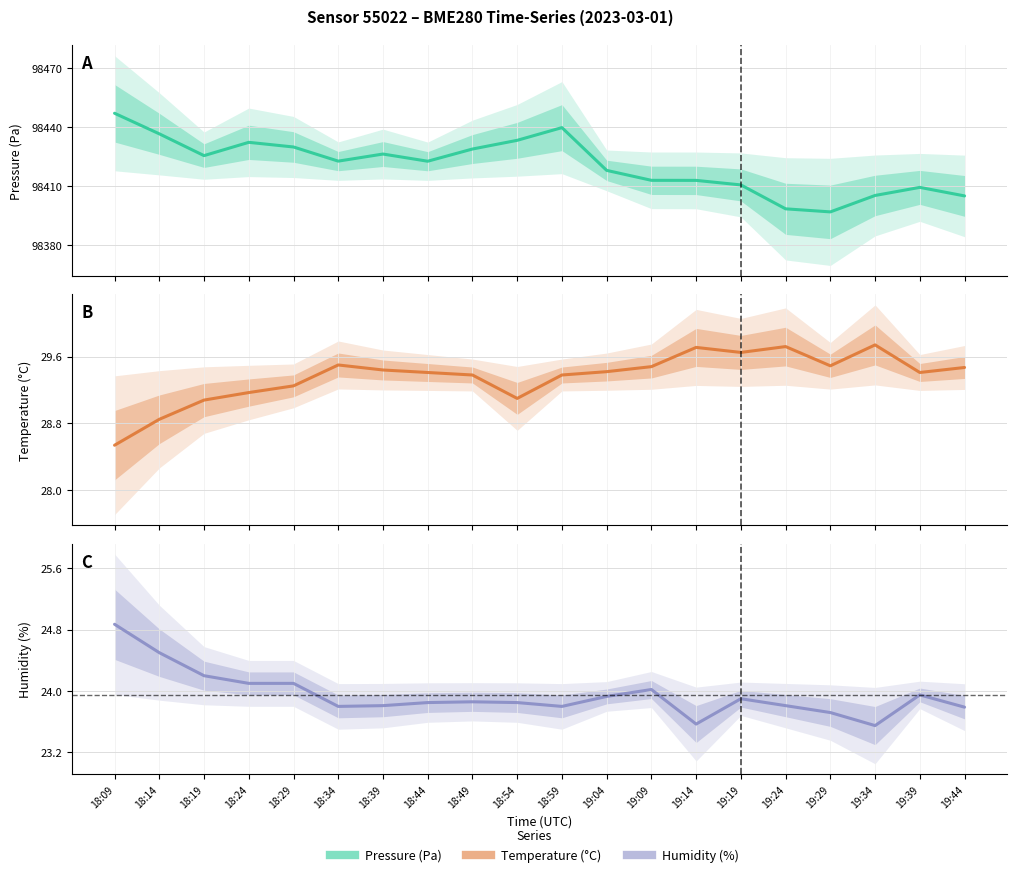

List the labels in order of Temperature (°C) value, smallest first.

18:09, 18:14, 18:19, 18:54, 18:24, 18:29, 18:49, 18:59, 18:44, 19:39, 19:04, 18:39, 19:44, 19:09, 19:29, 18:34, 19:19, 19:14, 19:24, 19:34